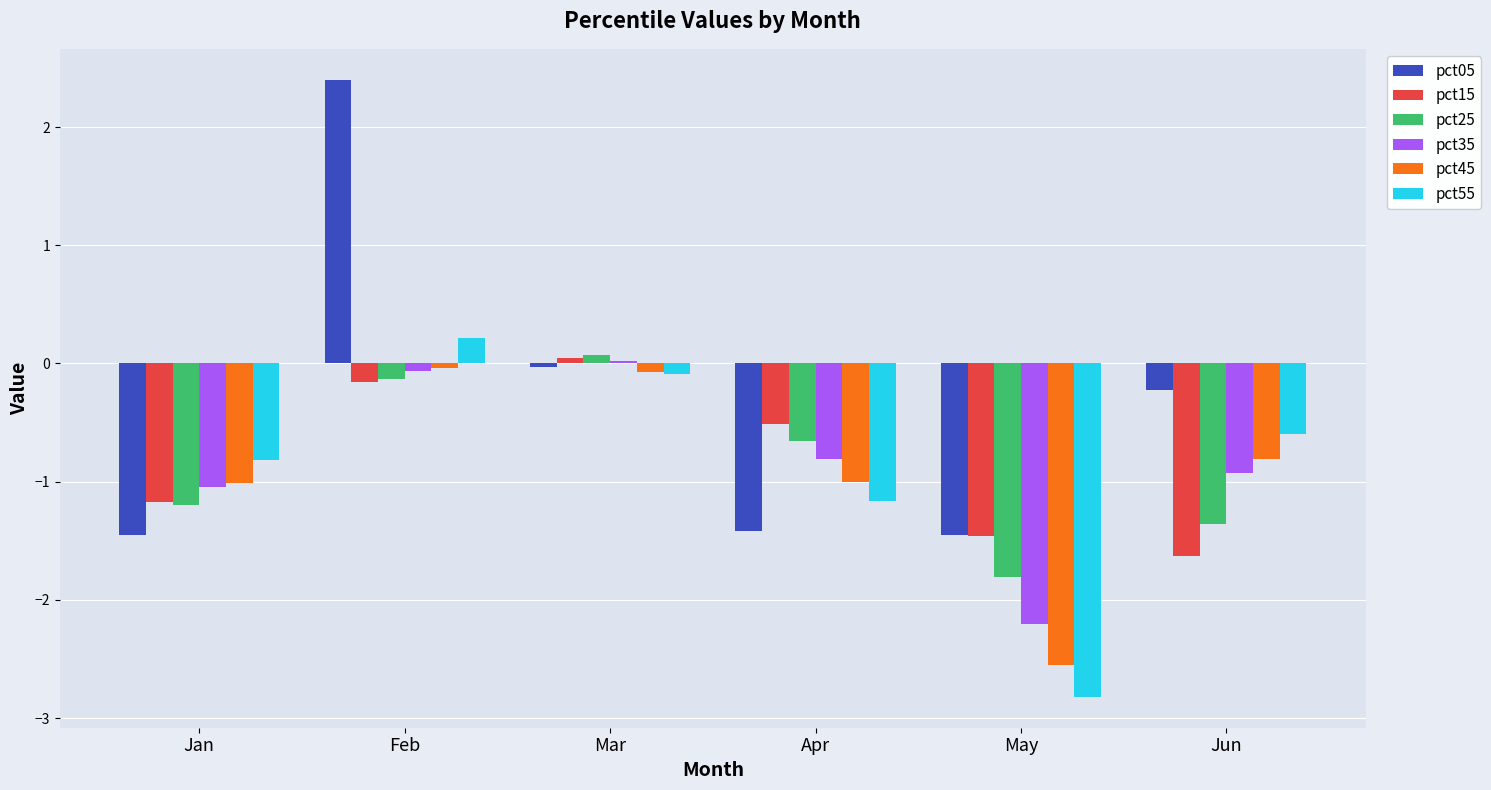

Read the pct45 value at Jan.

-1.0